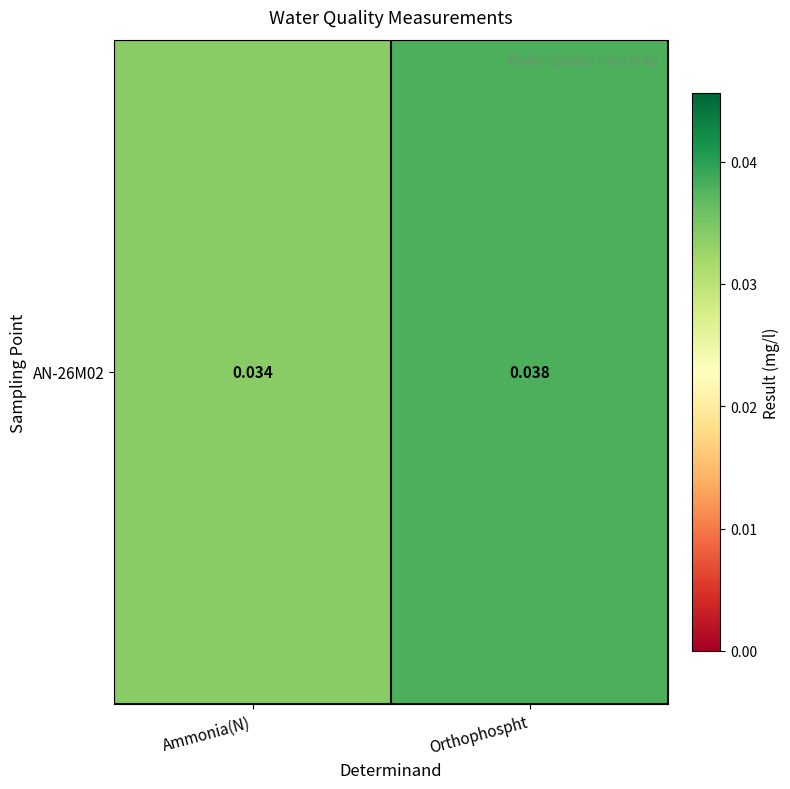

Is it true that the value at Ammonia(N) is 0.1?

False